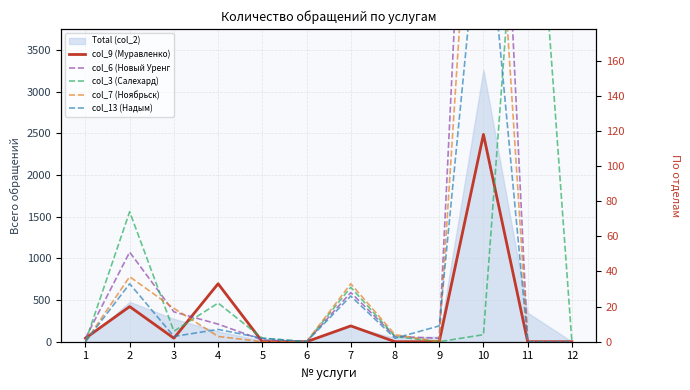

What is the difference between the second highest and minimum values in the col_3 (Салехард) series?

74